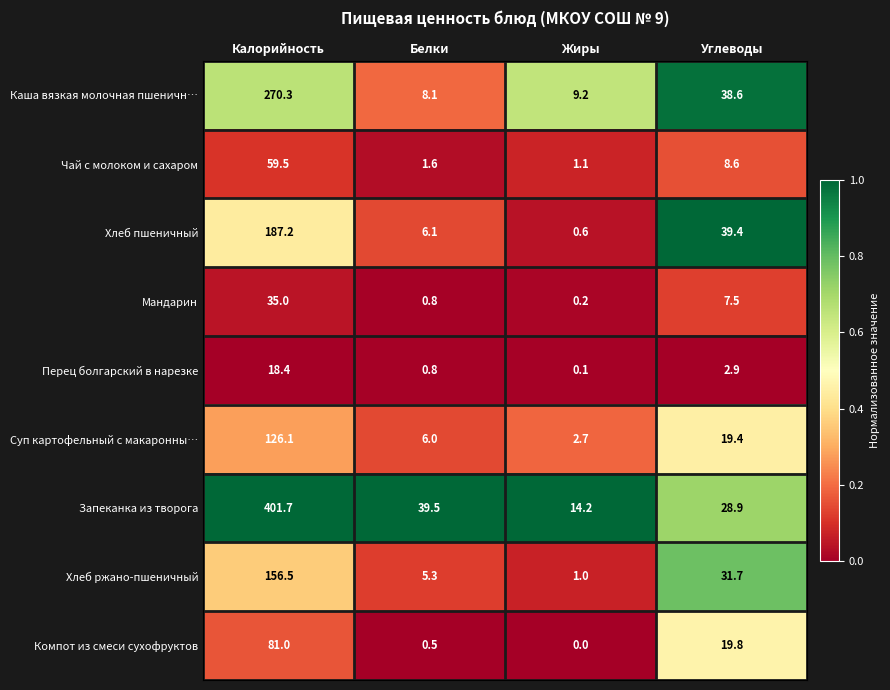

What is the maximum value shown in the chart?

401.7